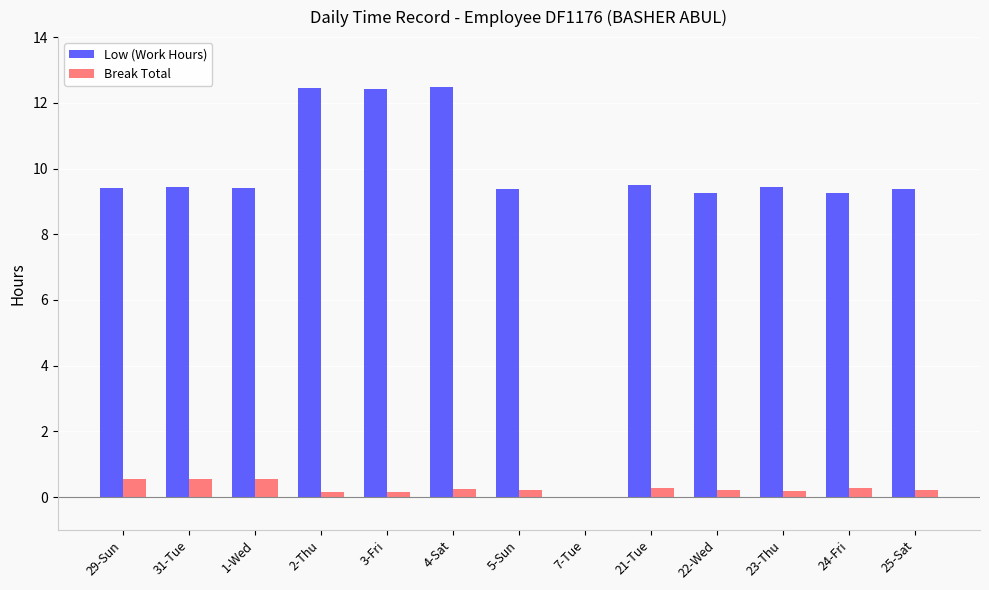

What is the sum of the Break Total values at 29-Sun and 7-Tue?

0.6